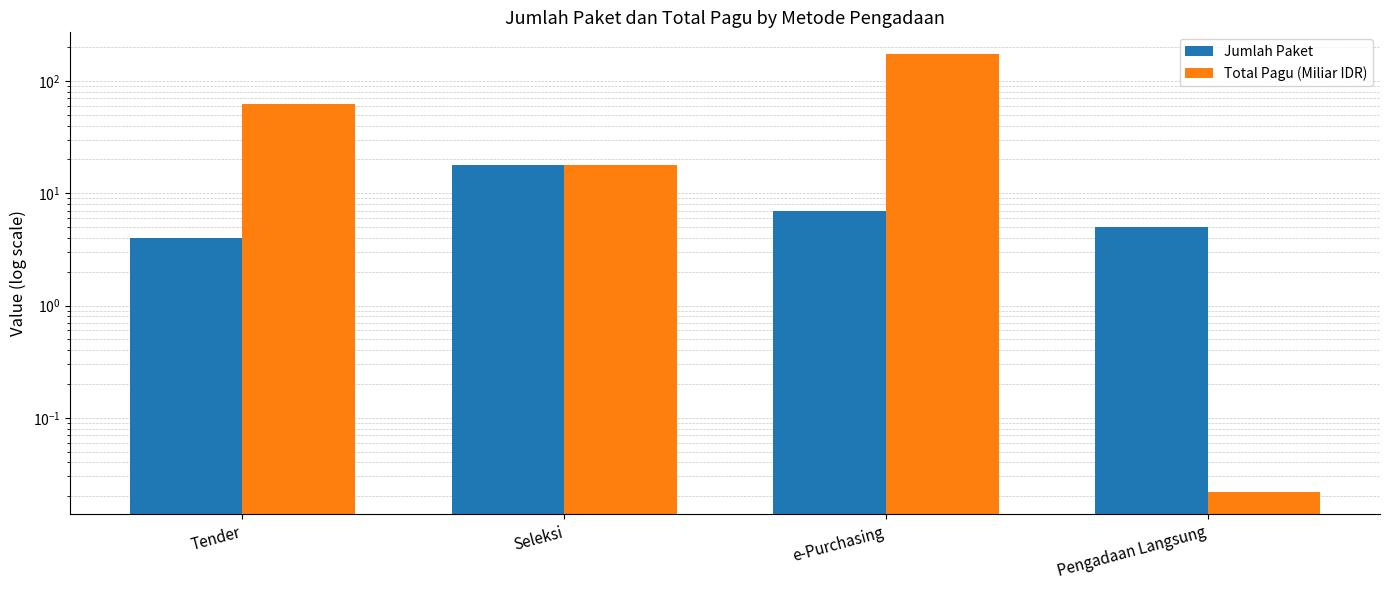

Rank the categories by Total Pagu (Miliar IDR) value from highest to lowest.

e-Purchasing, Tender, Seleksi, Pengadaan Langsung